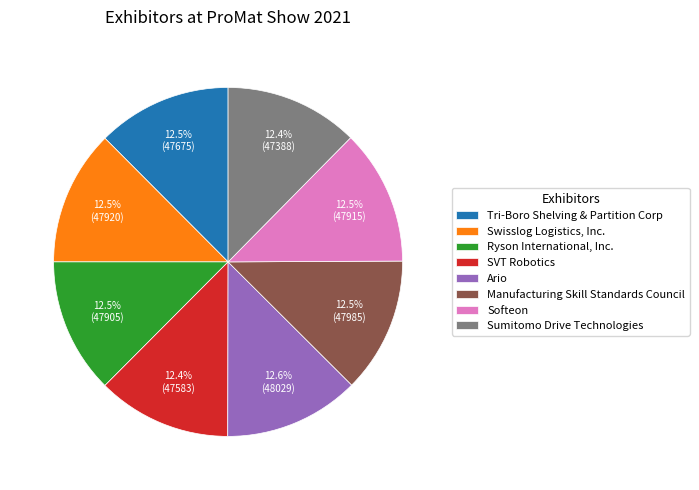

Combined, do Manufacturing Skill Standards Council and Ario account for over 50%?

No